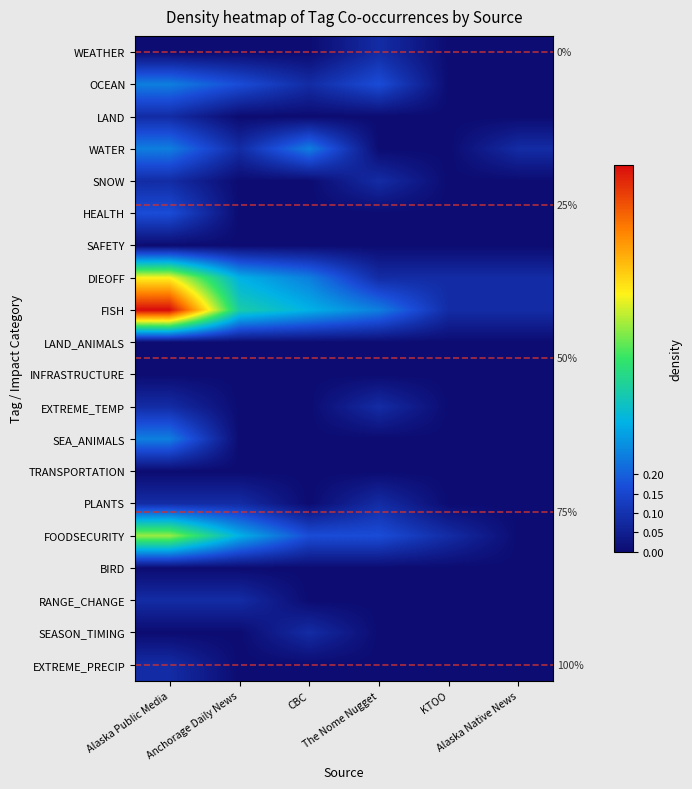

At which category does the chart reach its peak across all series?

Alaska Public Media